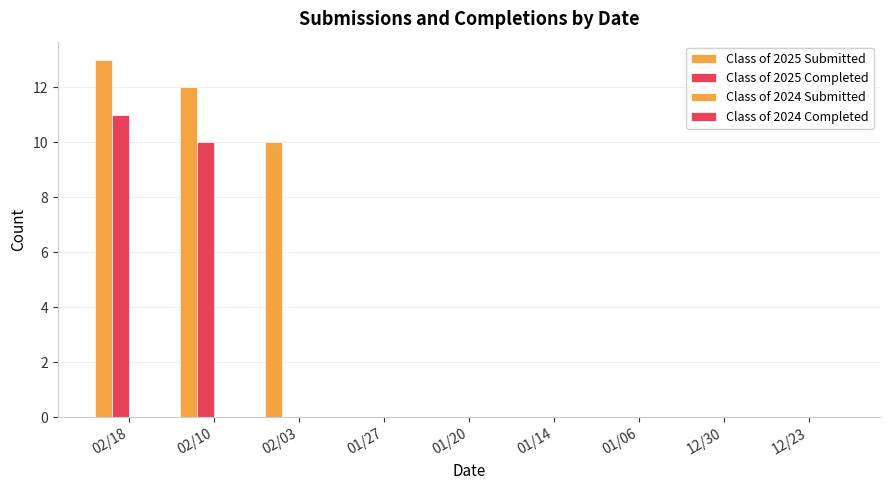

What is the label of the 4th bar from the right?

01/14